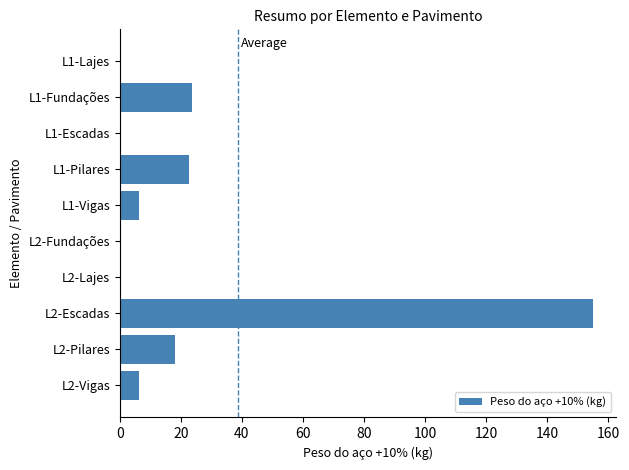

What is the sum of all values?

232.2